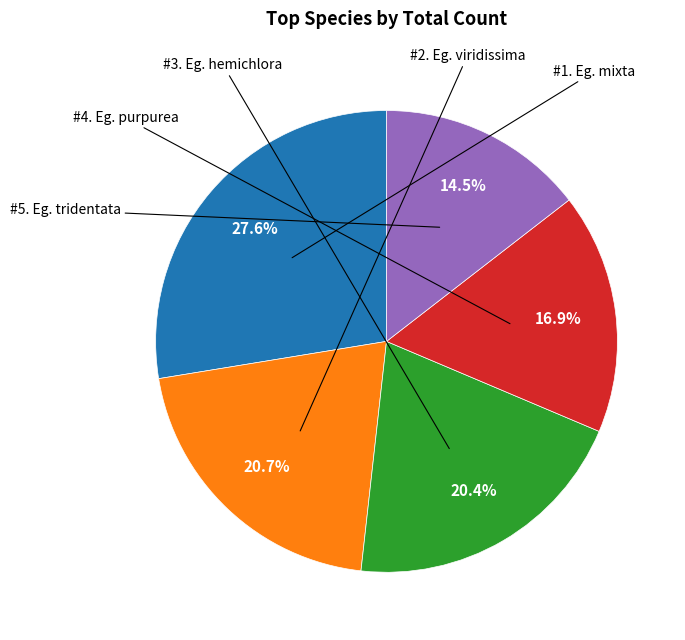

Is there a majority slice in this chart?

No